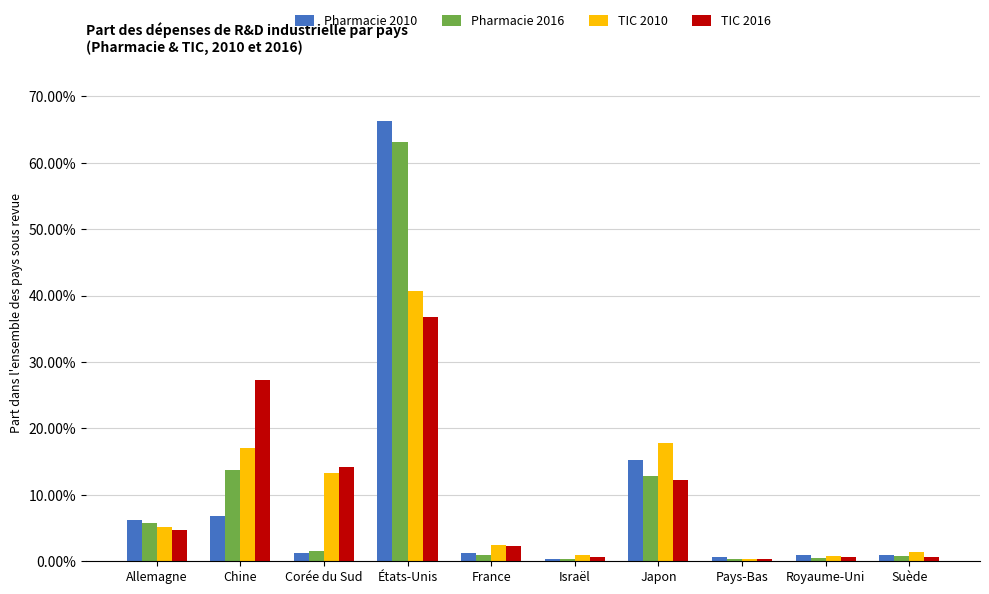

The value of TIC 2010 at Japon is 0.1. True or false?

False